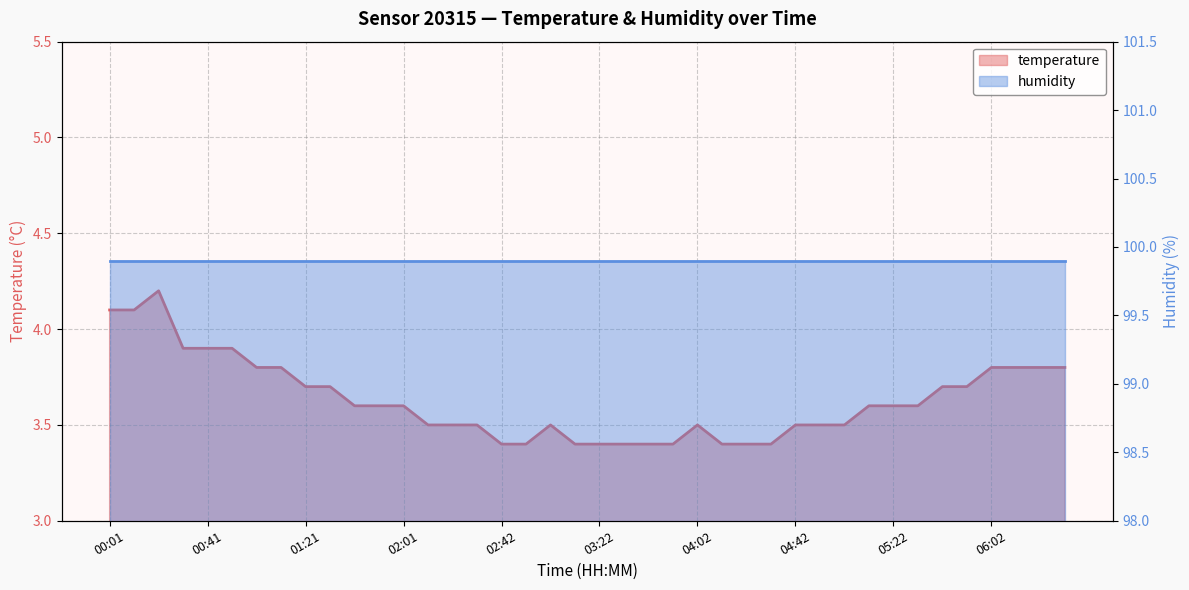

The value at 03:52 is 2.3. True or false?

False